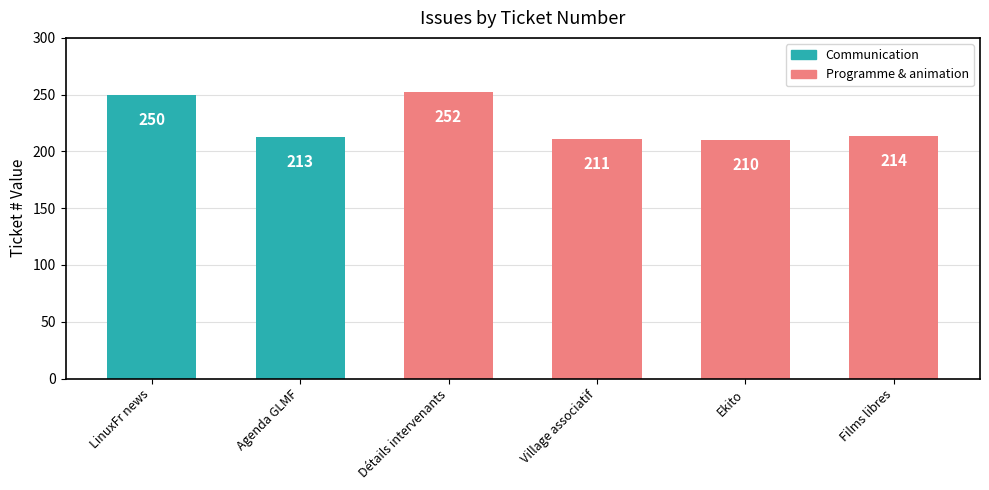

At which label is the value closest to 231?

Films libres